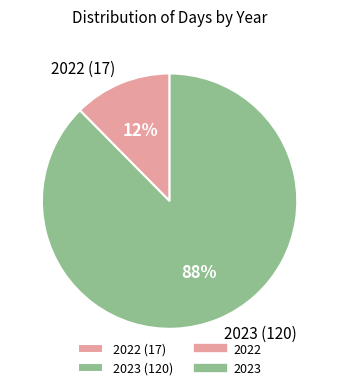

Rank the categories by value from highest to lowest.

2023, 2022